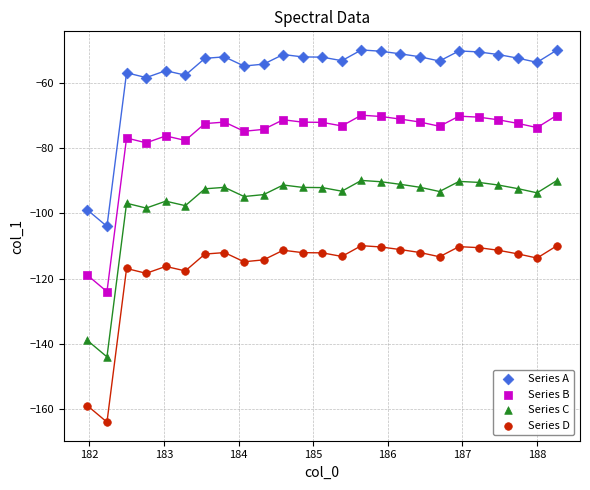

Which series reaches the maximum Y coordinate?

Series A